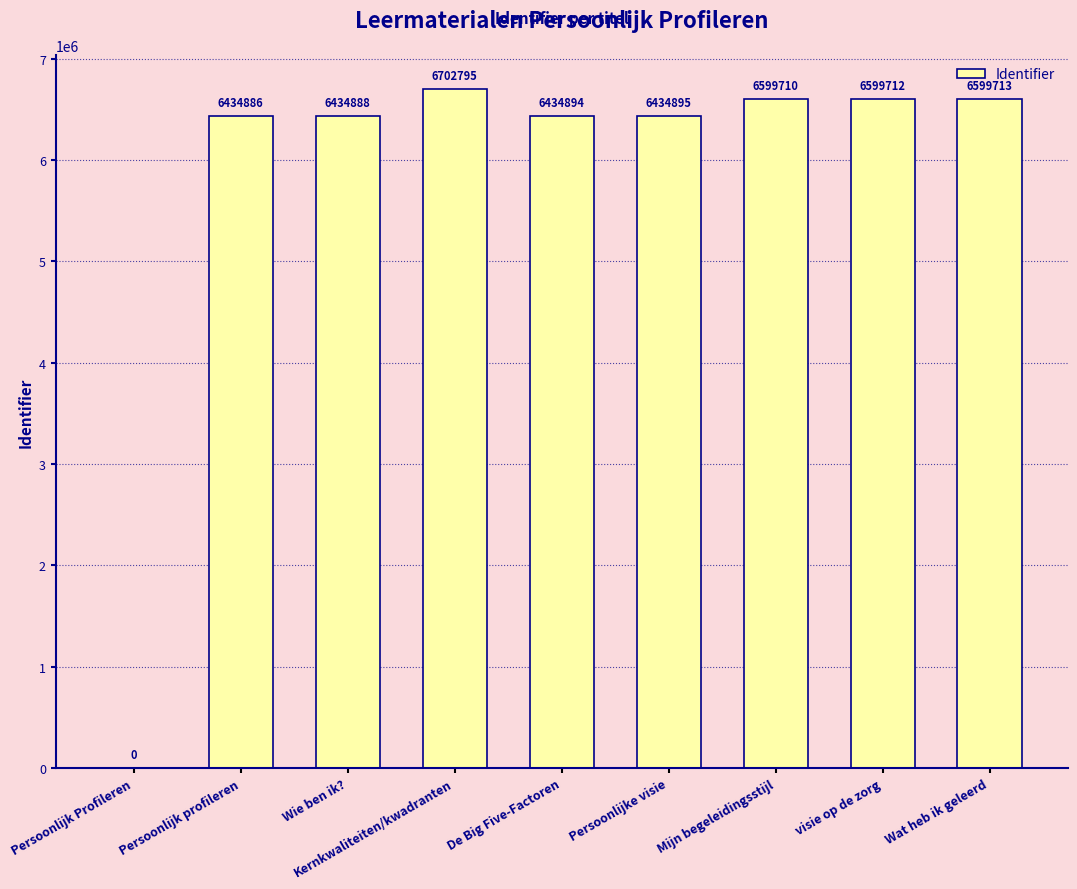

Count the number of categories in the chart.

9